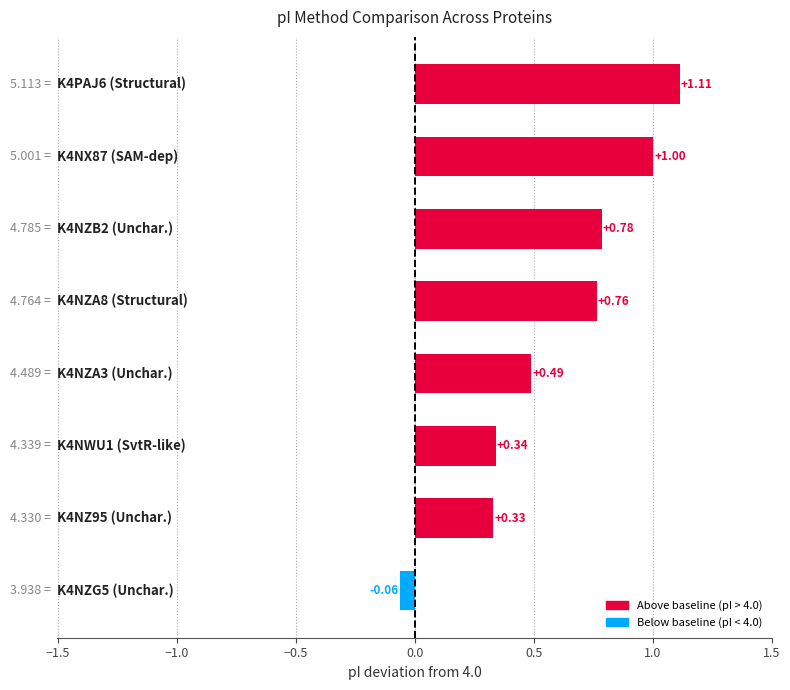

What is the difference between the maximum and minimum values?

1.2